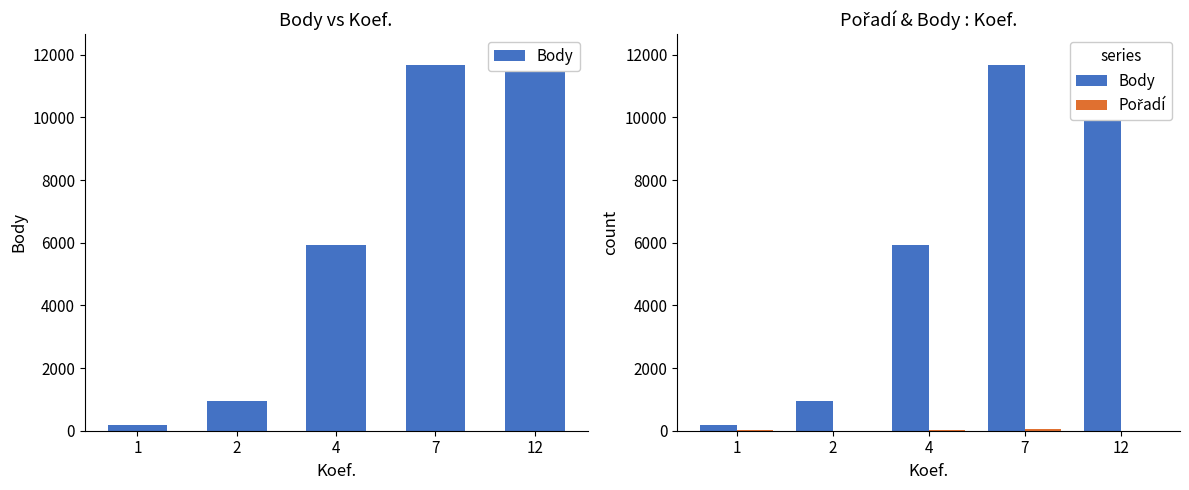

List the series in order of their overall mean, lowest first.

Pořadí, Body